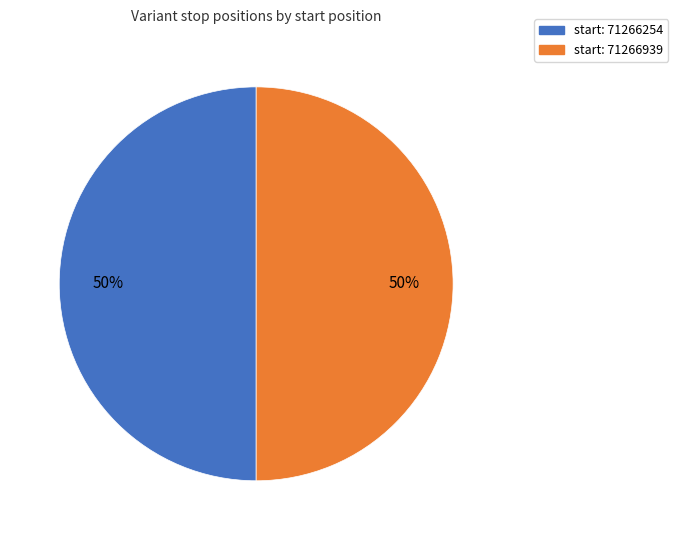

To the nearest percent, what is the average slice percentage?

50%